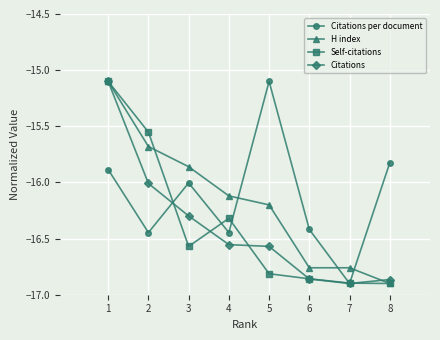

Which series changed the most between 1 and 3?

Self-citations